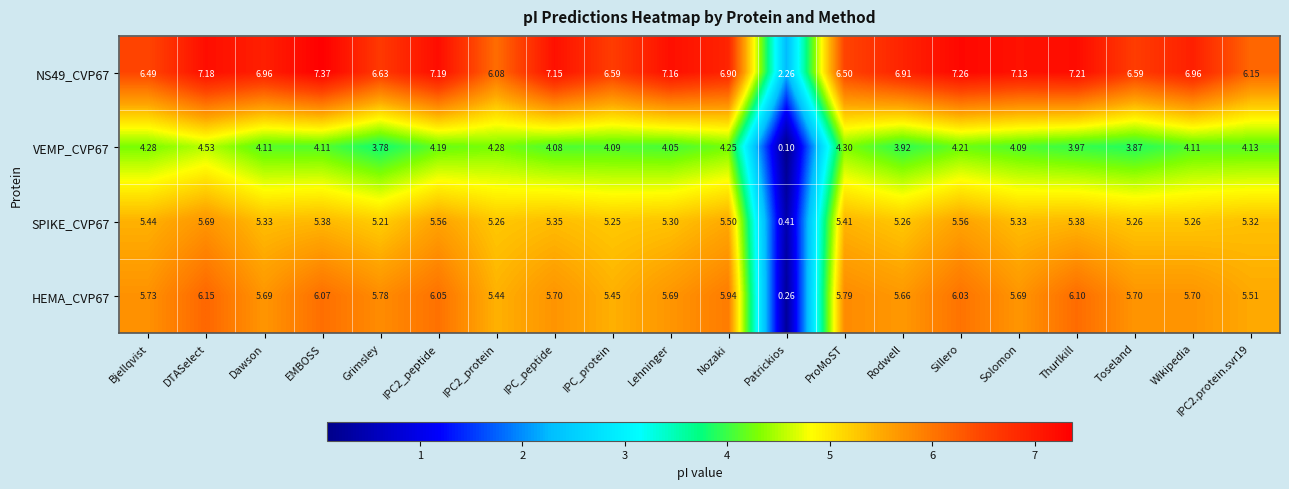

At which label is SPIKE_CVP67 closest to 3?

Grimsley